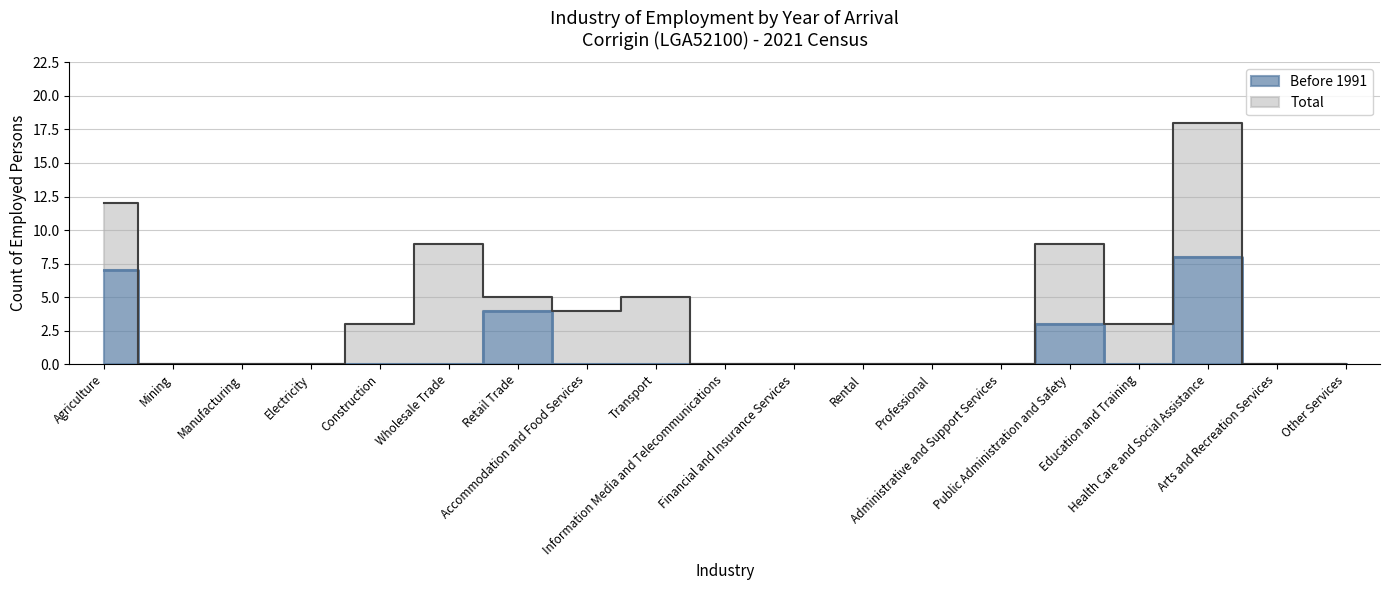

True or false: Before 1991 and Total intersect in this chart.

False